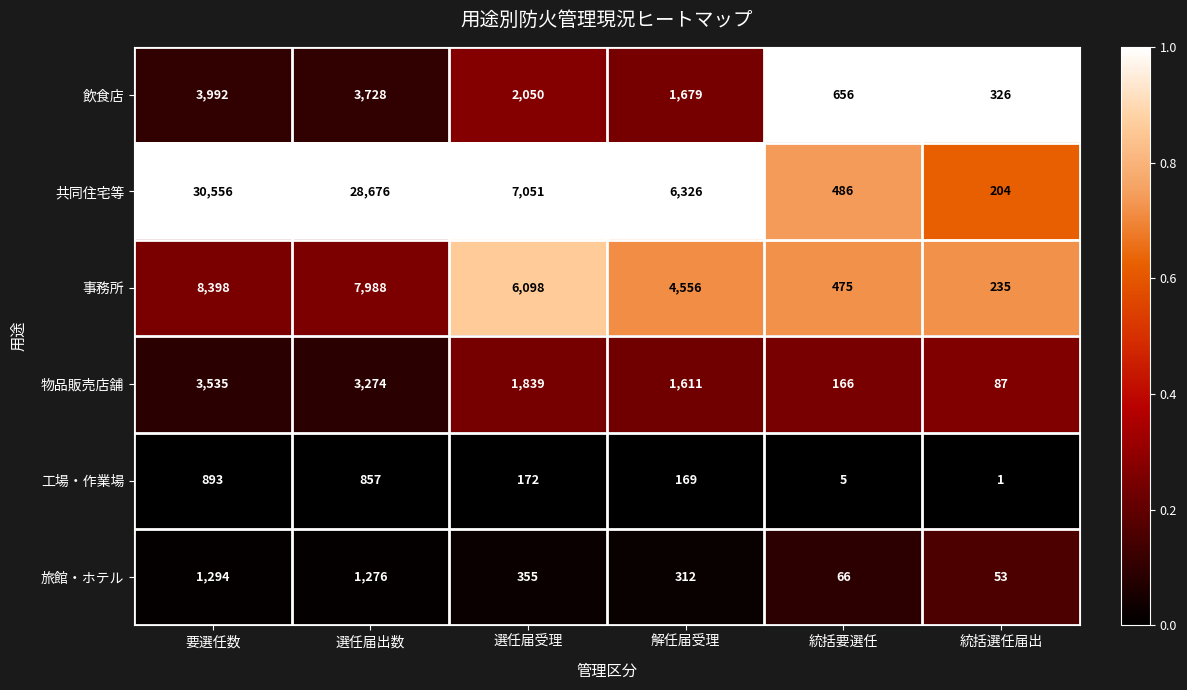

Rank the series by their maximum value, from lowest to highest.

工場・作業場, 旅館・ホテル, 物品販売店舗, 飲食店, 事務所, 共同住宅等